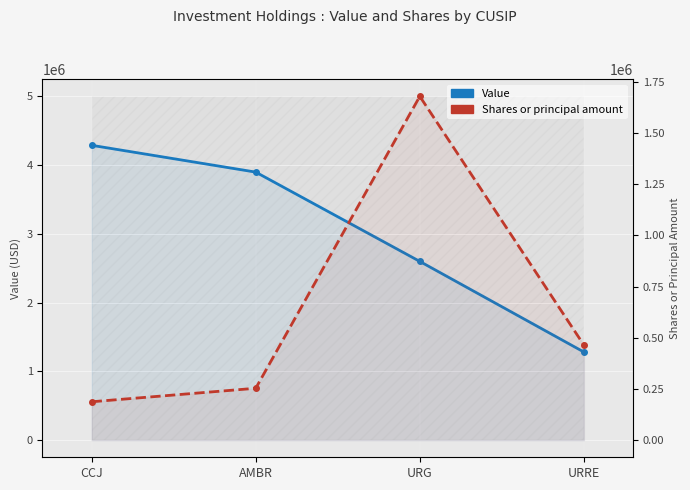

What position from the left is URG?

3